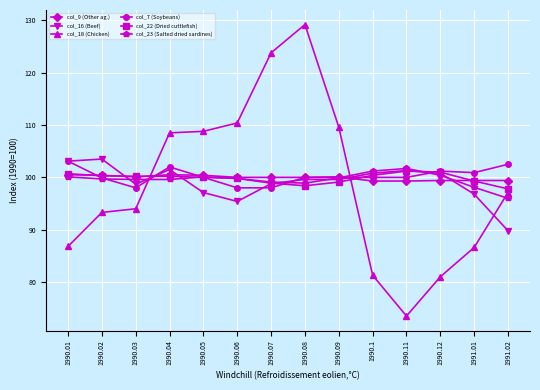

What is the approximate value of col_22 (Dried cuttlefish) at 1990.01?

100.7